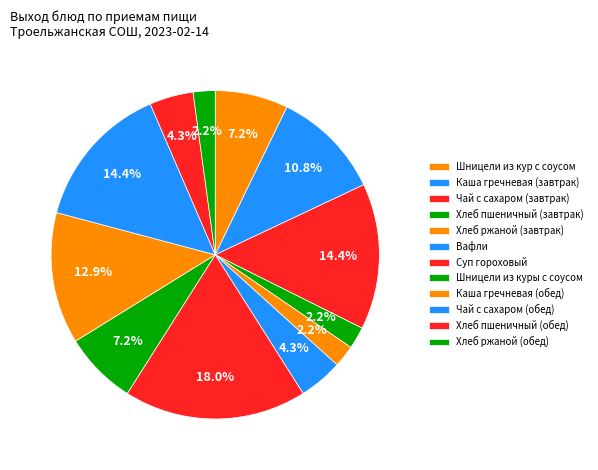

What is the change in value from Суп гороховый to Каша гречневая (обед)?

-70